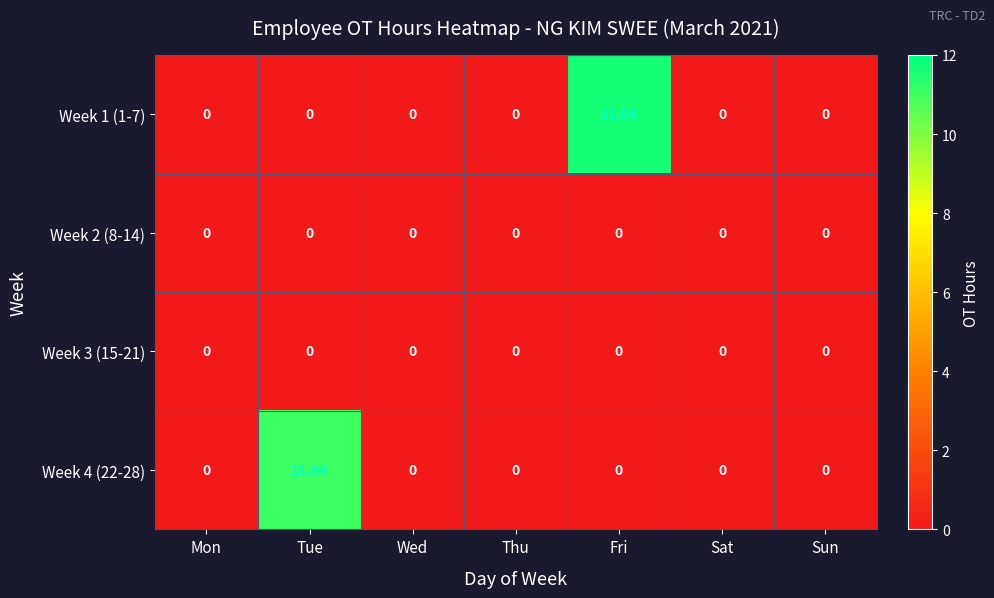

At which category is the sum across all series the highest?

Fri